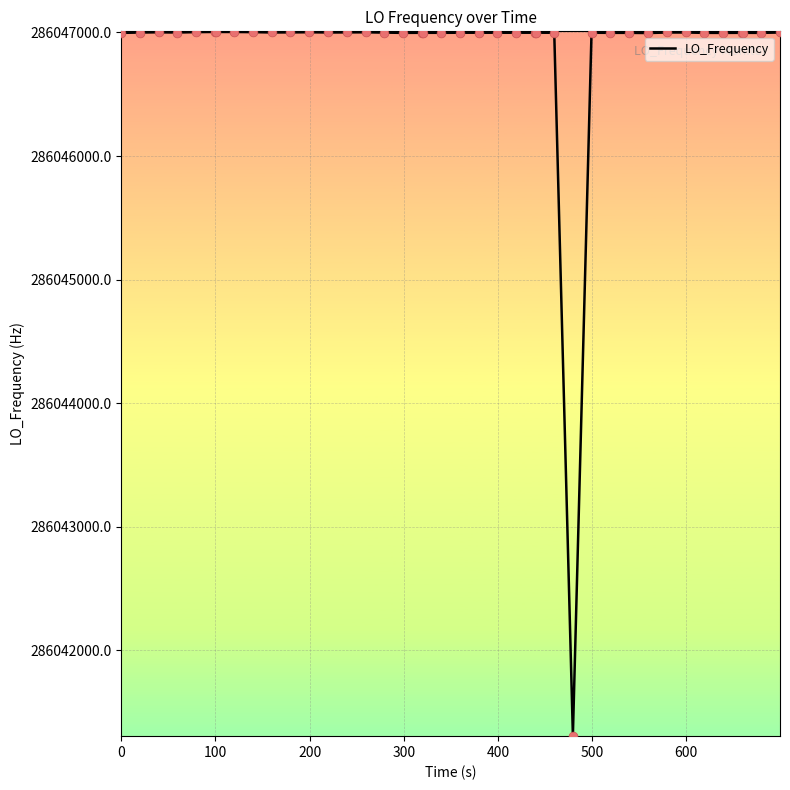

What is the smallest value displayed?

286041311.7